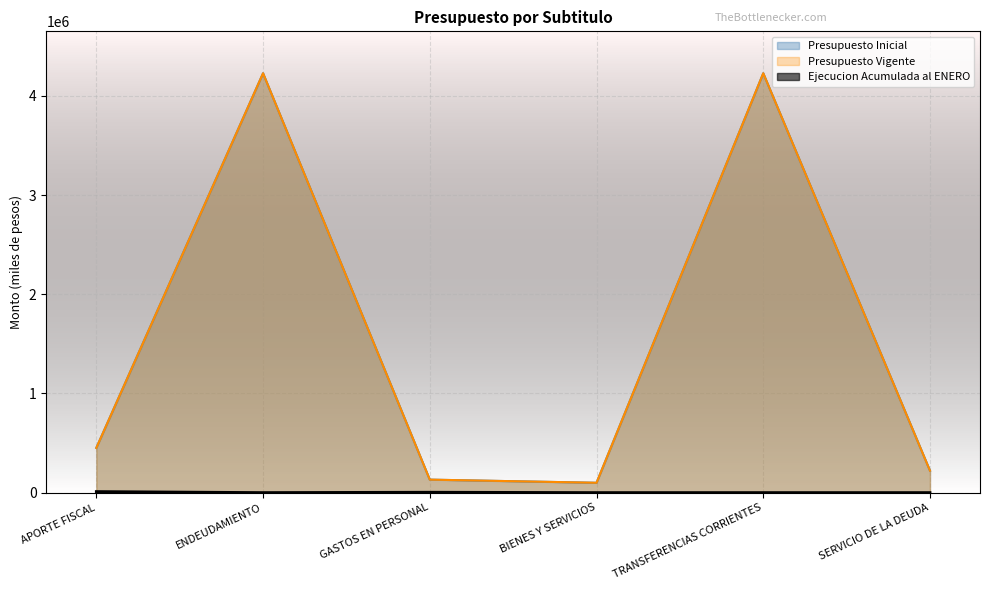

How many values in Ejecucion Acumulada al ENERO are above zero?

3